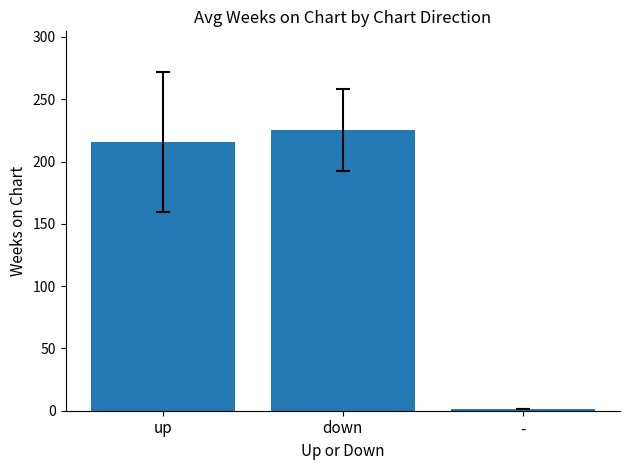

Is it true that the value at up is 216.0?

True